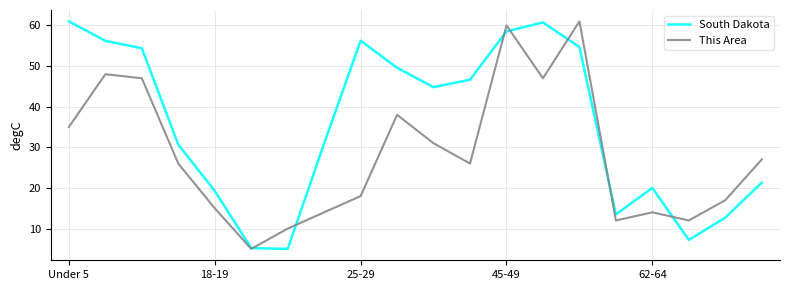

Which series has the largest total across all categories?

South Dakota